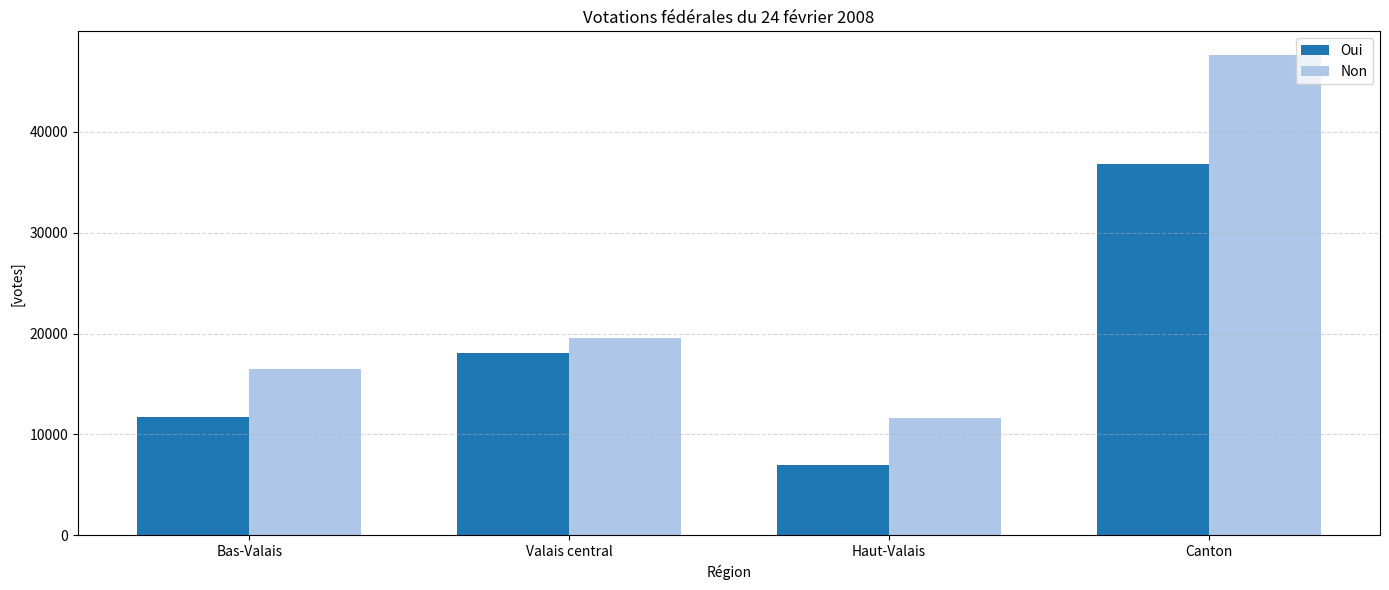

How many series are shown in this chart?

2